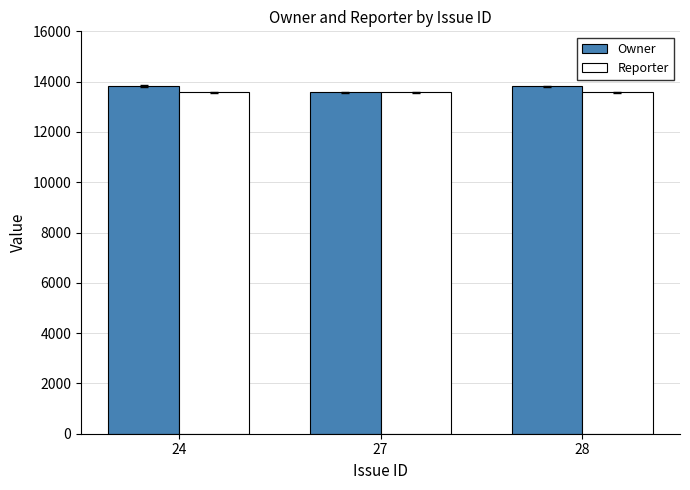

What is the sum of the Reporter values at 24 and 28?

27140